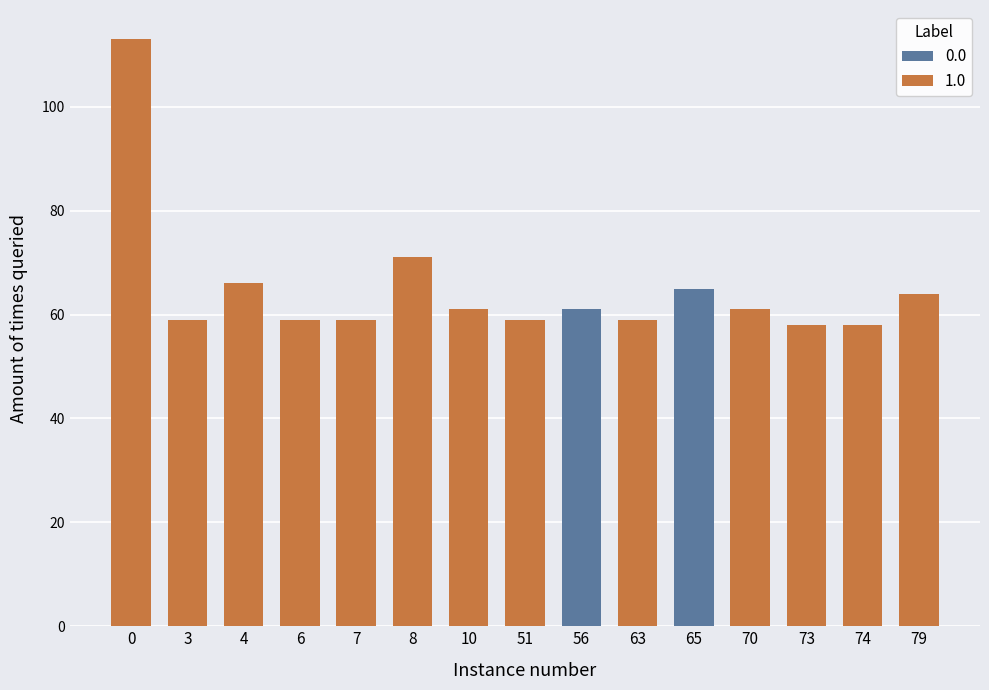

What is the total value across all series at 7?

59